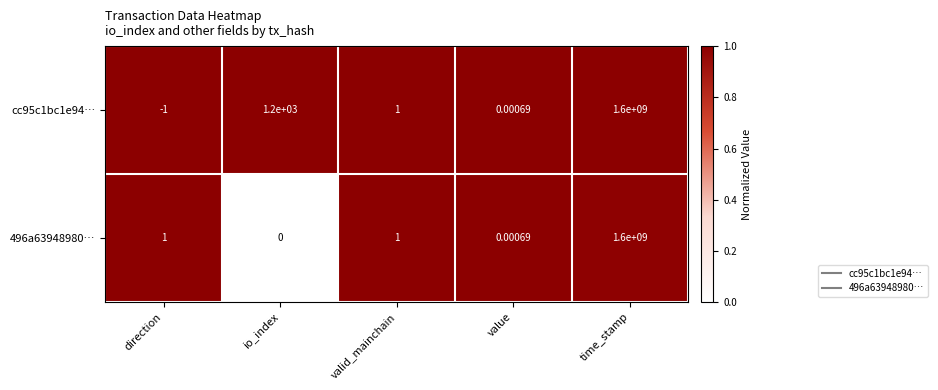

Is the value of 496a63948980… at direction greater than the value of cc95c1bc1e94… at direction?

Yes